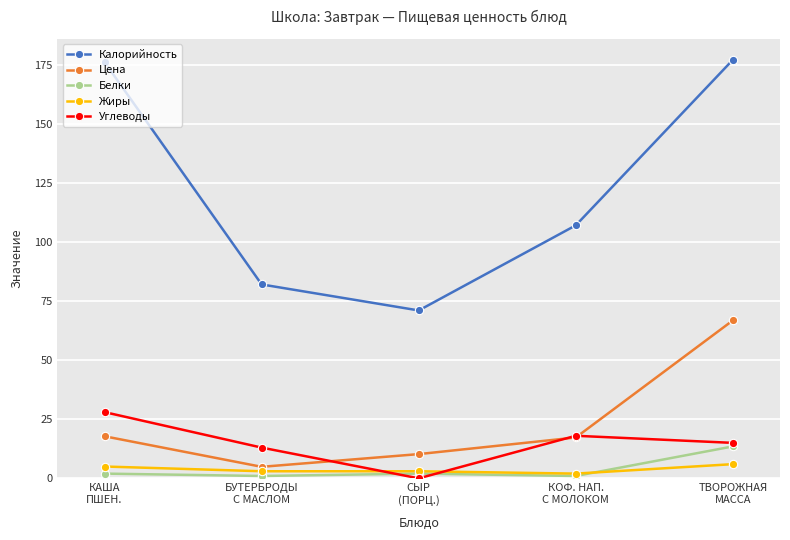

What are all the series names shown in the legend?

Калорийность, Цена, Белки, Жиры, Углеводы